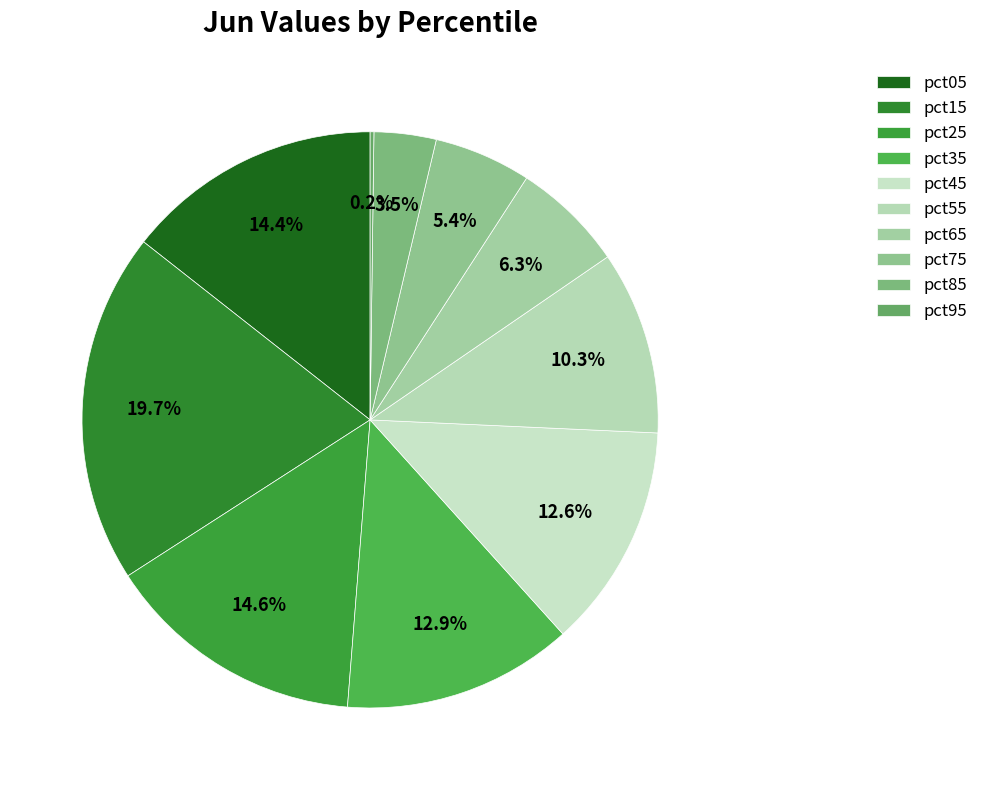

Is pct05 the majority of the pie?

No